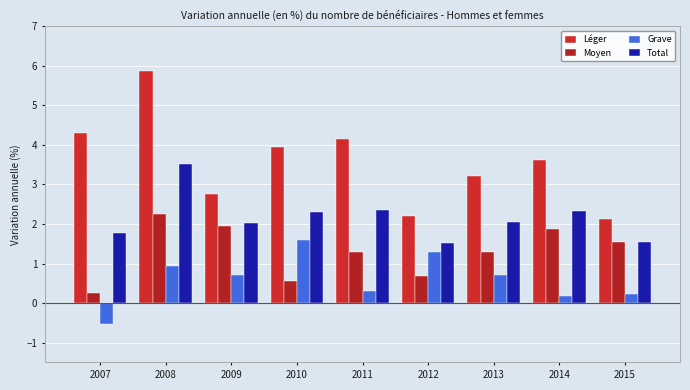

How many groups of bars are there?

9